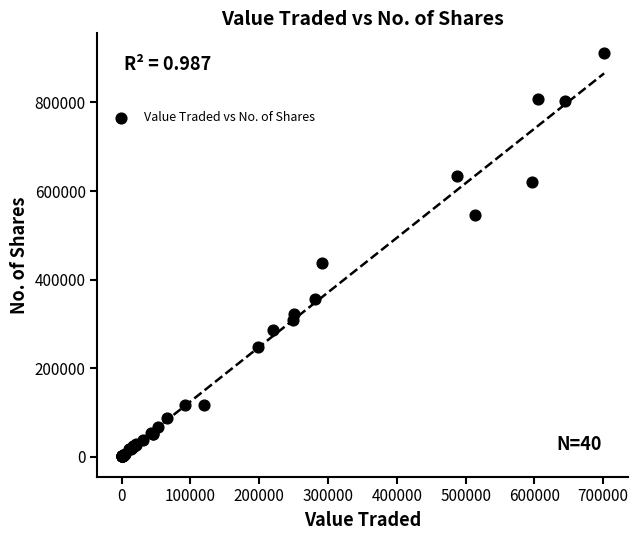

What Y value in the scatter plot is closest to 455424?

436658